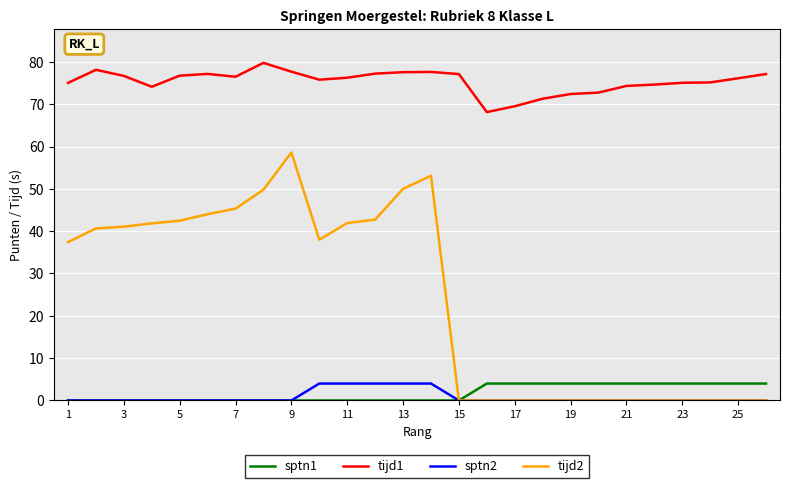

Which series has the largest total across all categories?

tijd1